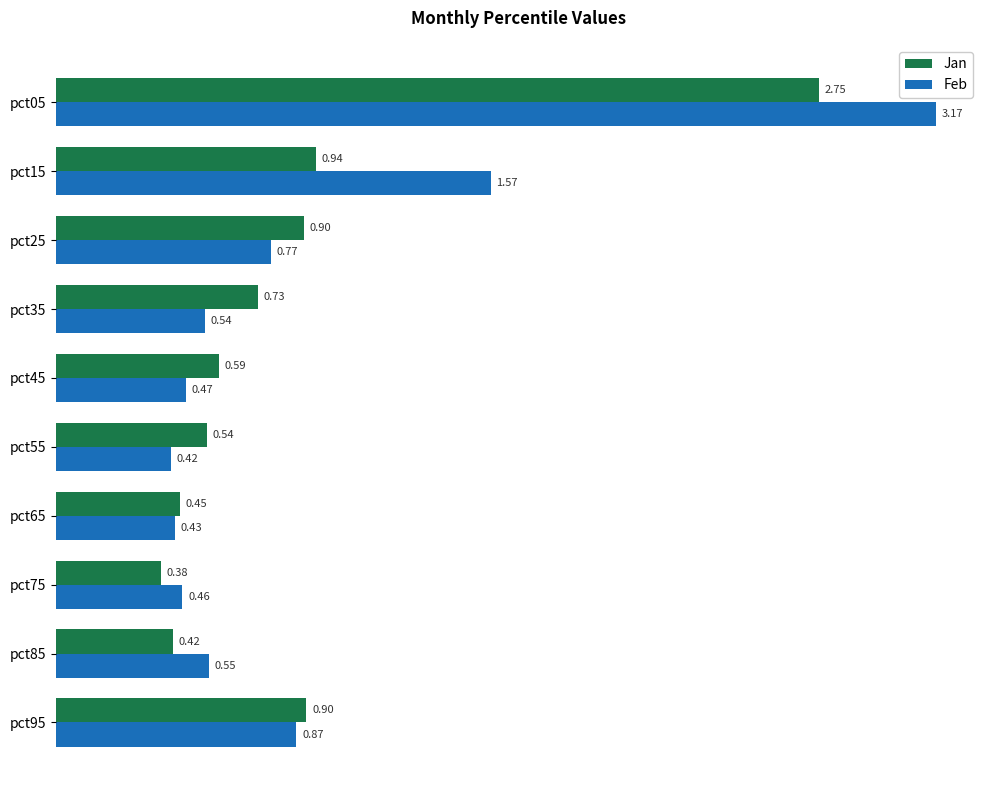

Is the value of Jan at pct35 greater than the value of Feb at pct85?

Yes